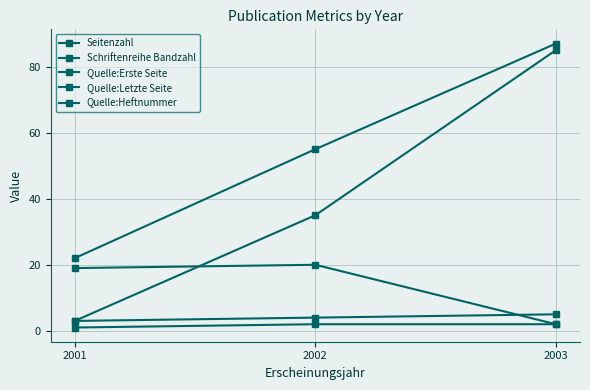

Reading right to left, list all the values displayed in this chart.

Seitenzahl: 2003=2	2002=20	2001=19
Schriftenreihe Bandzahl: 2003=5	2002=4	2001=3
Quelle:Erste Seite: 2003=85	2002=35	2001=3
Quelle:Letzte Seite: 2003=87	2002=55	2001=22
Quelle:Heftnummer: 2003=2	2002=2	2001=1